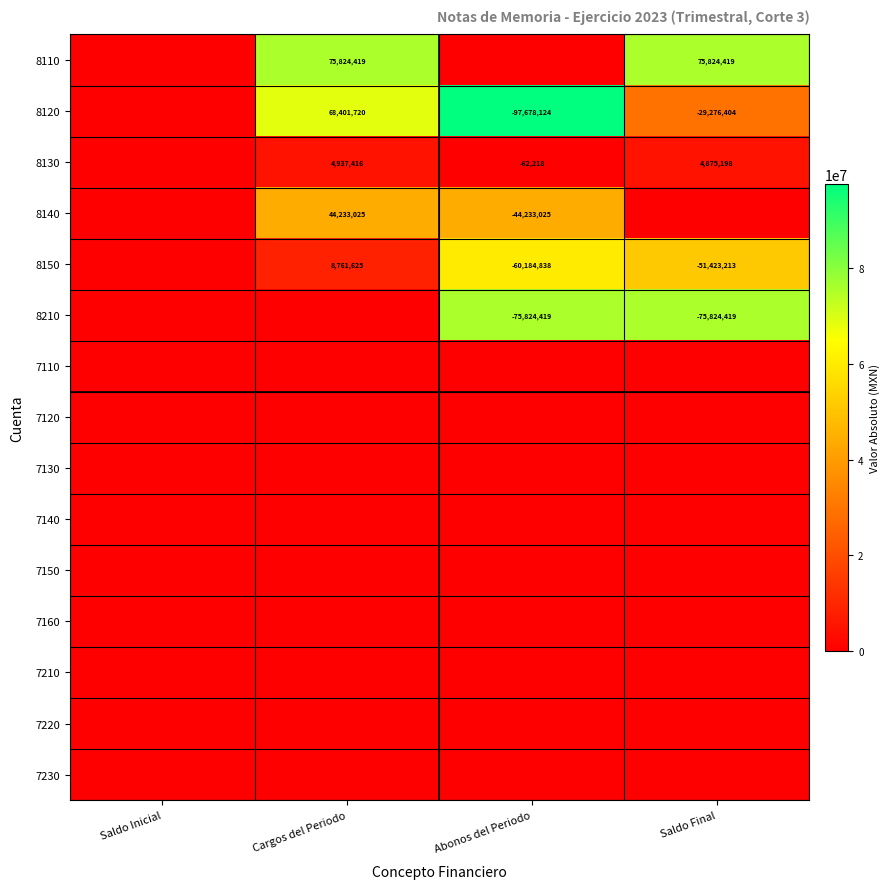

Is it true that 8150 equals 8761625 at Cargos del Periodo?

True